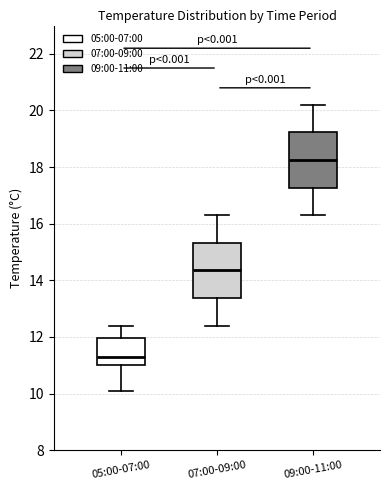

Reading left to right, transcribe this box plot: for each box, give where its median line is, the range the box spans, and where its two whiskers end, as read against the y-axis. The values are not printed on the chart, so give them approximately, as read against the axis.

05:00-07:00: median 11.4, box 11.0 to 12.0, whiskers 10.2 to 12.4
07:00-09:00: median 14.4, box 13.4 to 15.4, whiskers 12.4 to 16.4
09:00-11:00: median 18.2, box 17.2 to 19.2, whiskers 16.4 to 20.2